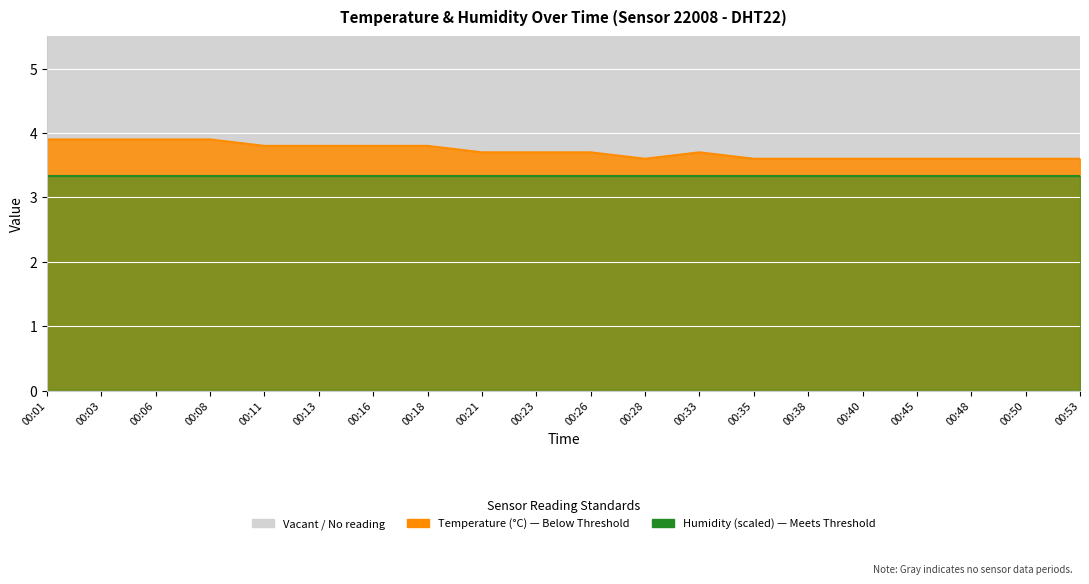

Where is the data nearest to the value 3?

00:28